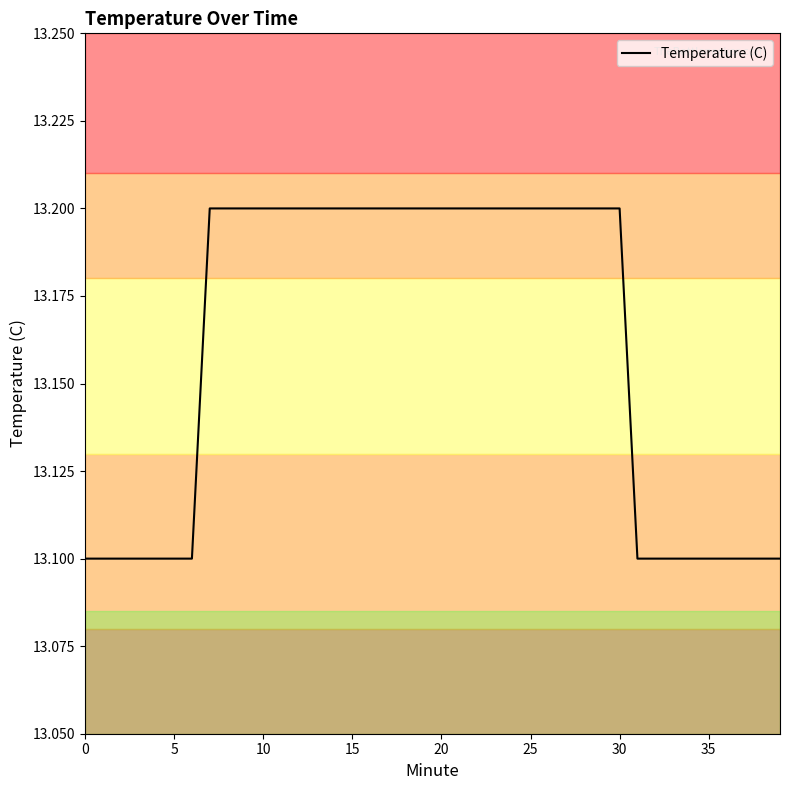

What is the minimum value shown in the chart?

13.1